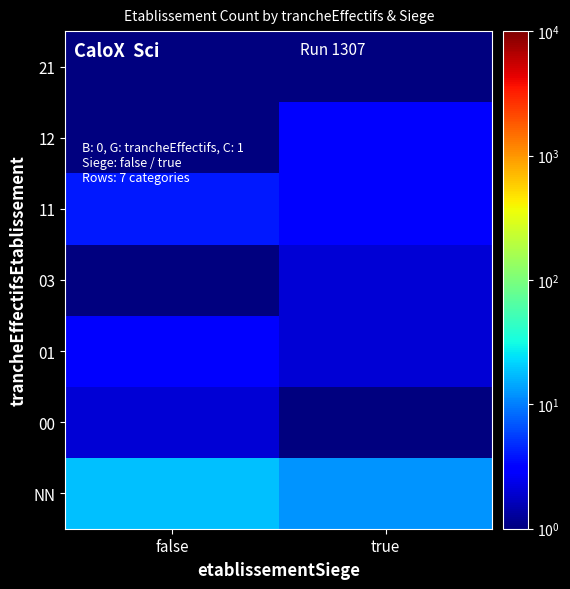

Reading left to right, what are all the values shown in this chart?

NN: false=18	true=12
00: false=2	true=1
01: false=3	true=2
03: false=1	true=2
11: false=4	true=3
12: false=1	true=3
21: false=1	true=1